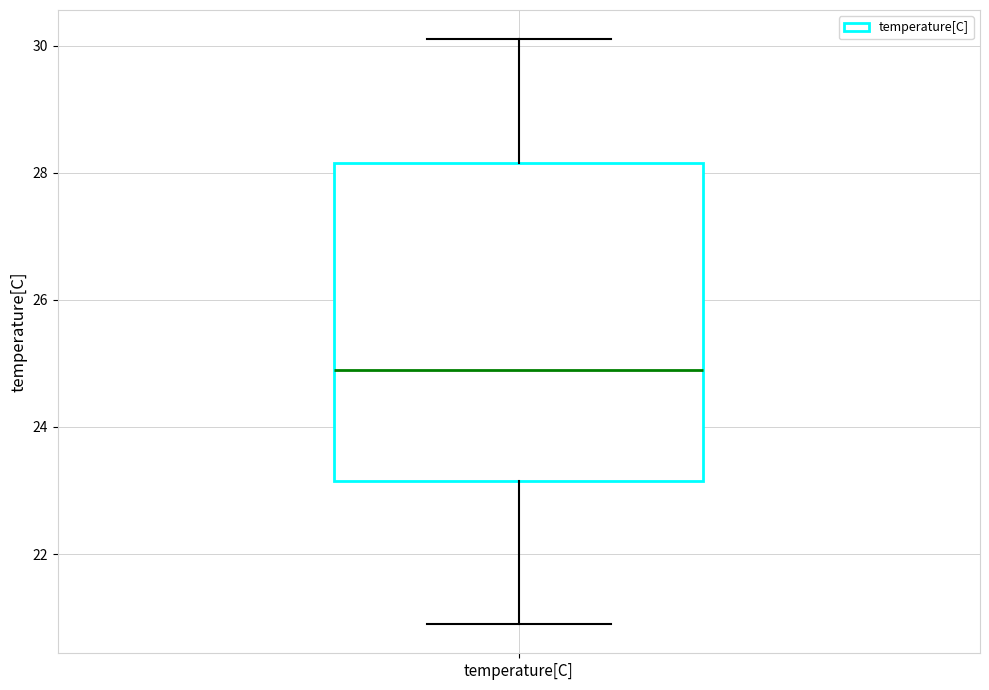

Where does the upper whisker of the box for temperature[C] end on the y-axis? The values are not printed on the chart, so give them approximately, as read against the axis.

30.2